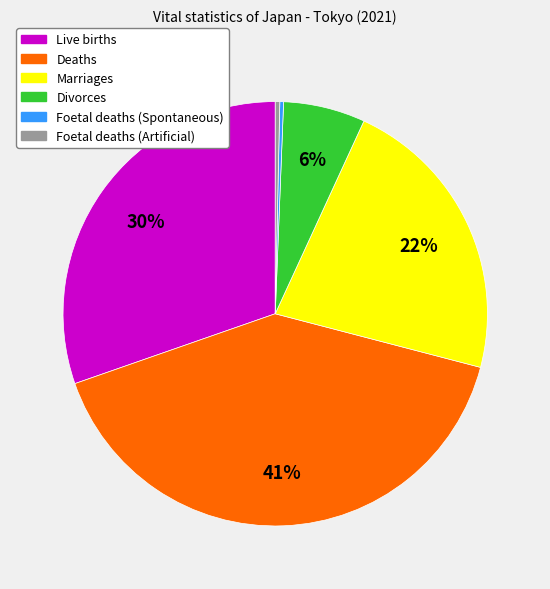

Combined, do Marriages and Live births account for over 50%?

Yes